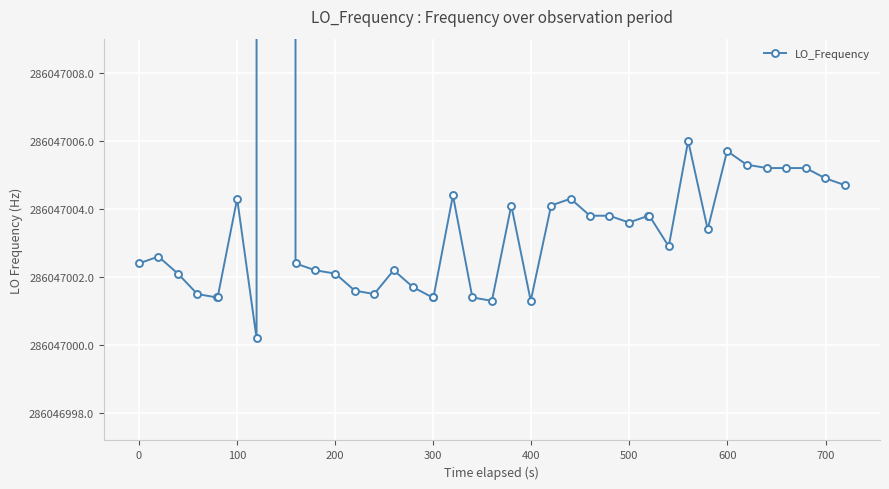

What is the approximate value at 300?

286047001.4